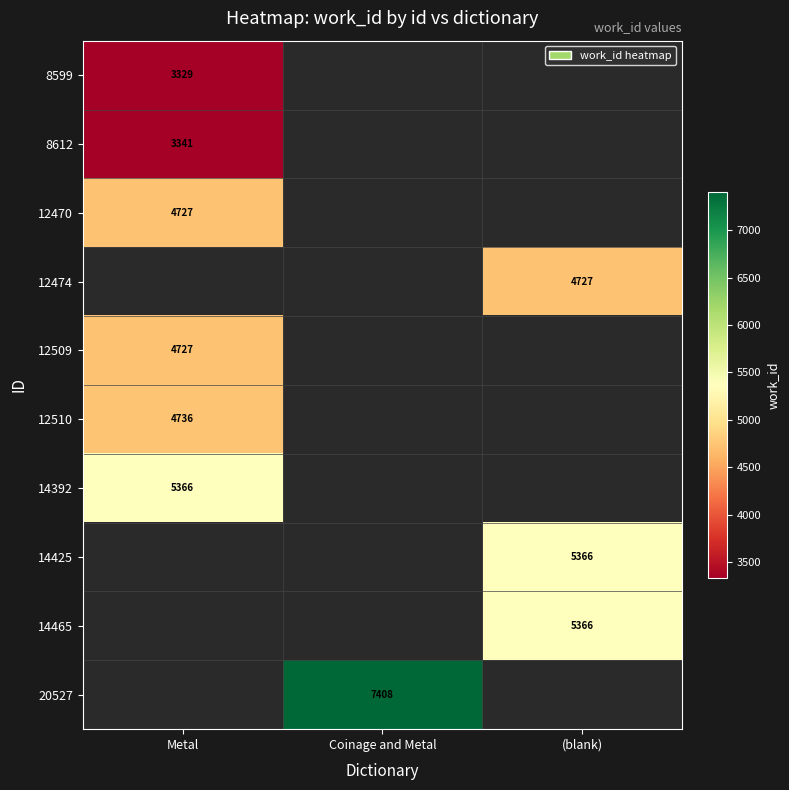

True or false: 14465 has a value of 7701 at (blank).

False